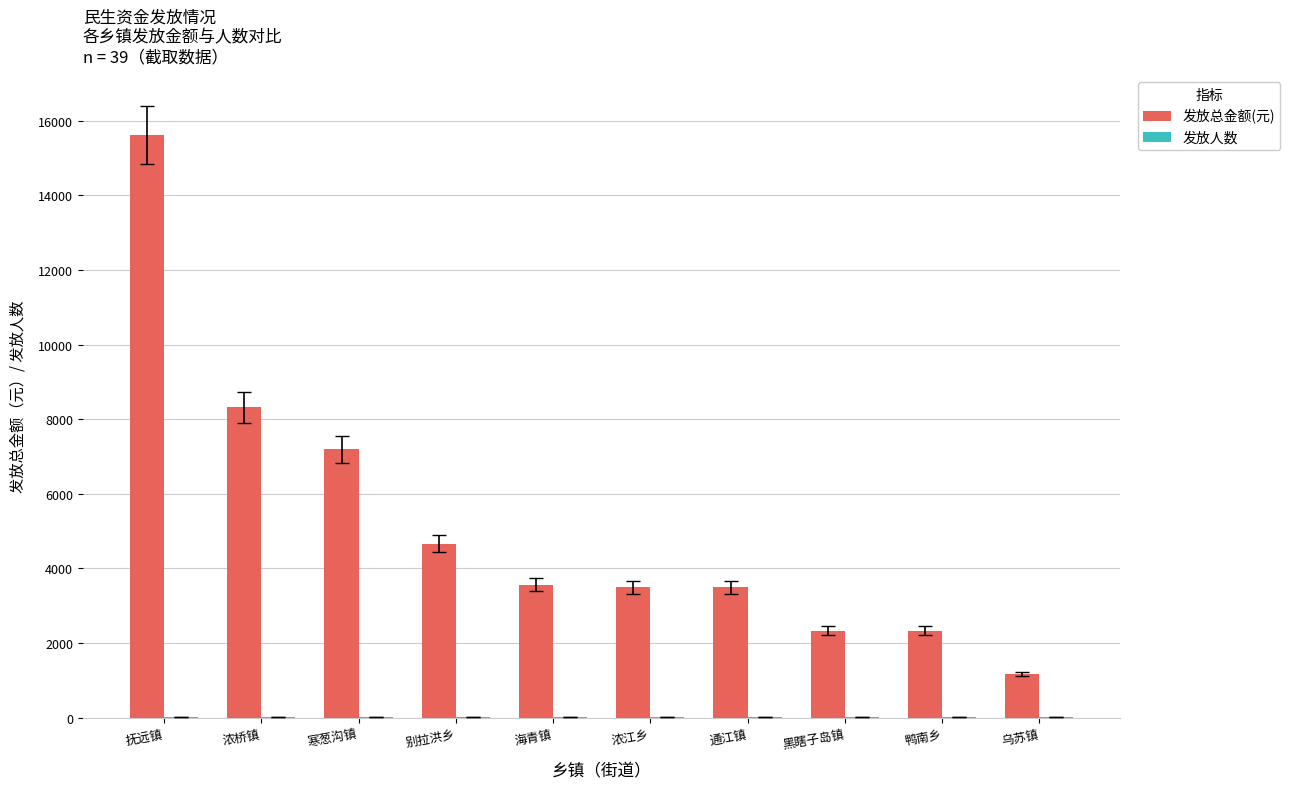

How many groups of bars are there?

10